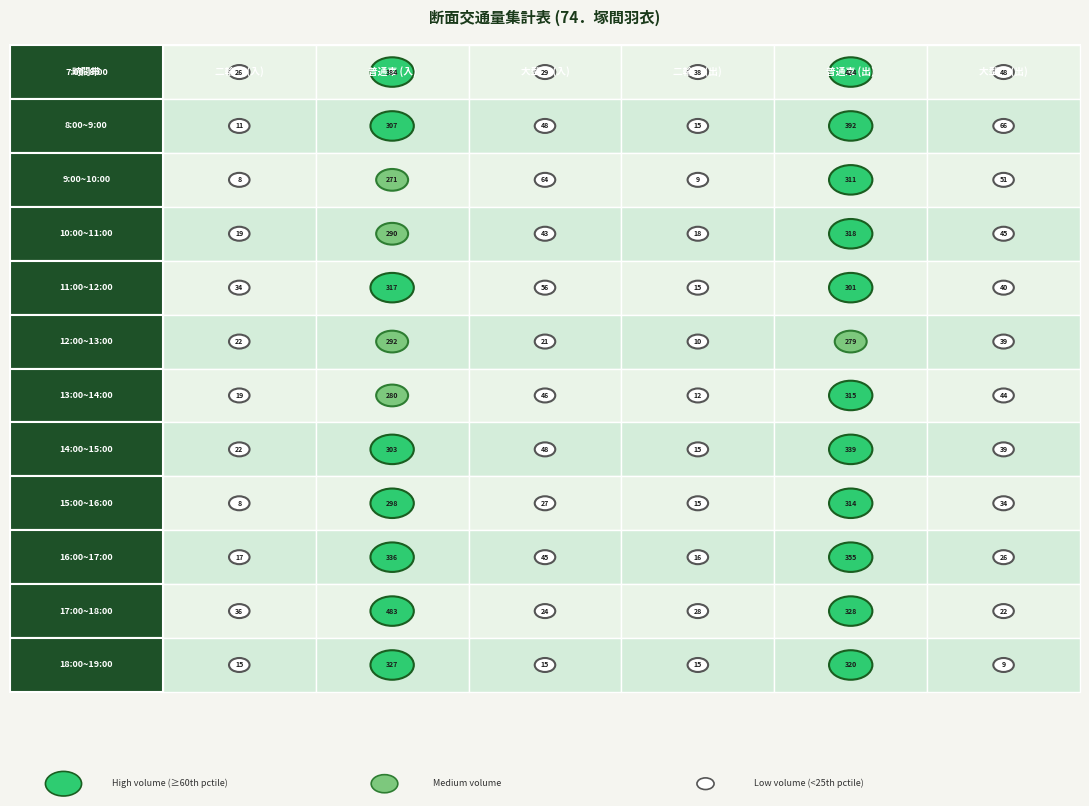

How many values in the 17:00~18:00 series are below 36?

3